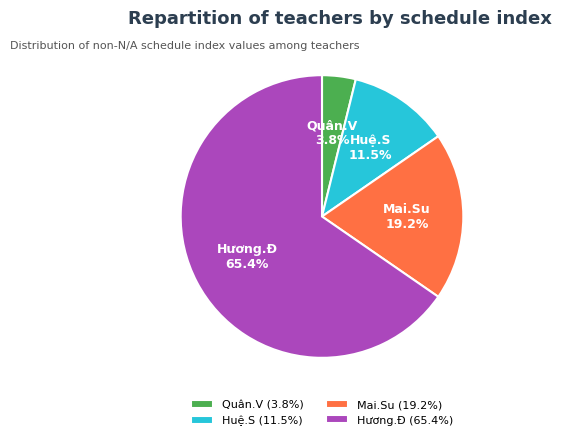

What portion of the pie excludes Quân.V?

96.2%